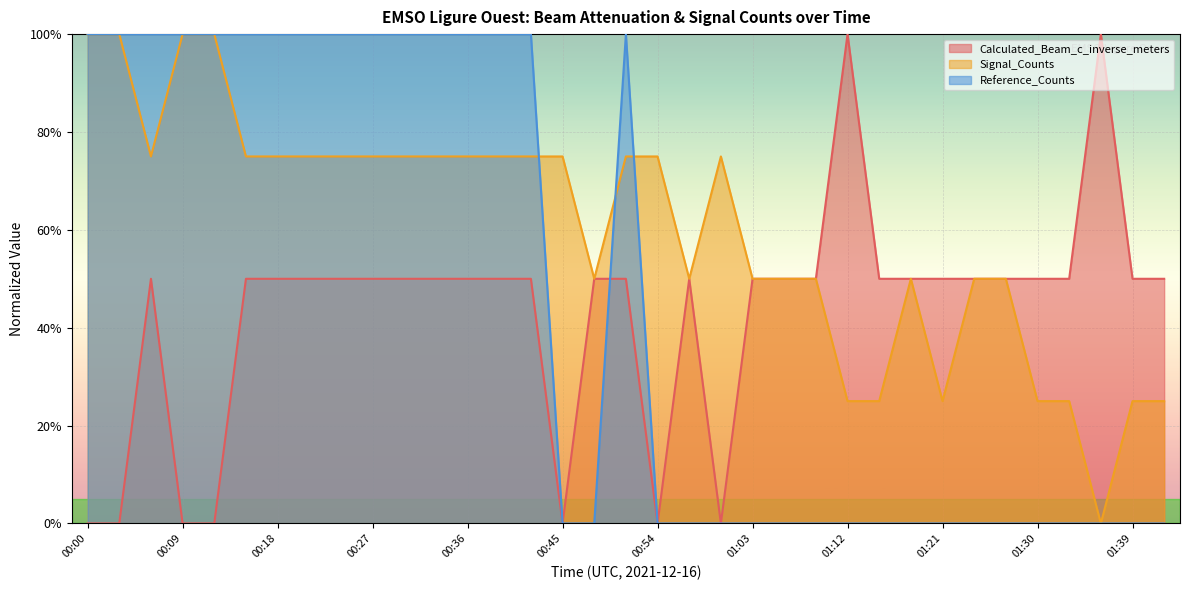

Reading right to left, what are all the values shown in this chart?

Calculated_Beam_c_inverse_meters: 50	50	100	50	50	50	50	50	50	50	100	50	50	50	0	50	0	50	50	0	50	50	50	50	50	50	50	50	50	50	0	0	50	0	0
Signal_Counts_norm: 25	25	0	25	25	50	50	25	50	25	25	50	50	50	75	50	75	75	50	75	75	75	75	75	75	75	75	75	75	75	100	100	75	100	100
Reference_Counts_norm: 0	0	0	0	0	0	0	0	0	0	0	0	0	0	0	0	0	100	0	0	100	100	100	100	100	100	100	100	100	100	100	100	100	100	100